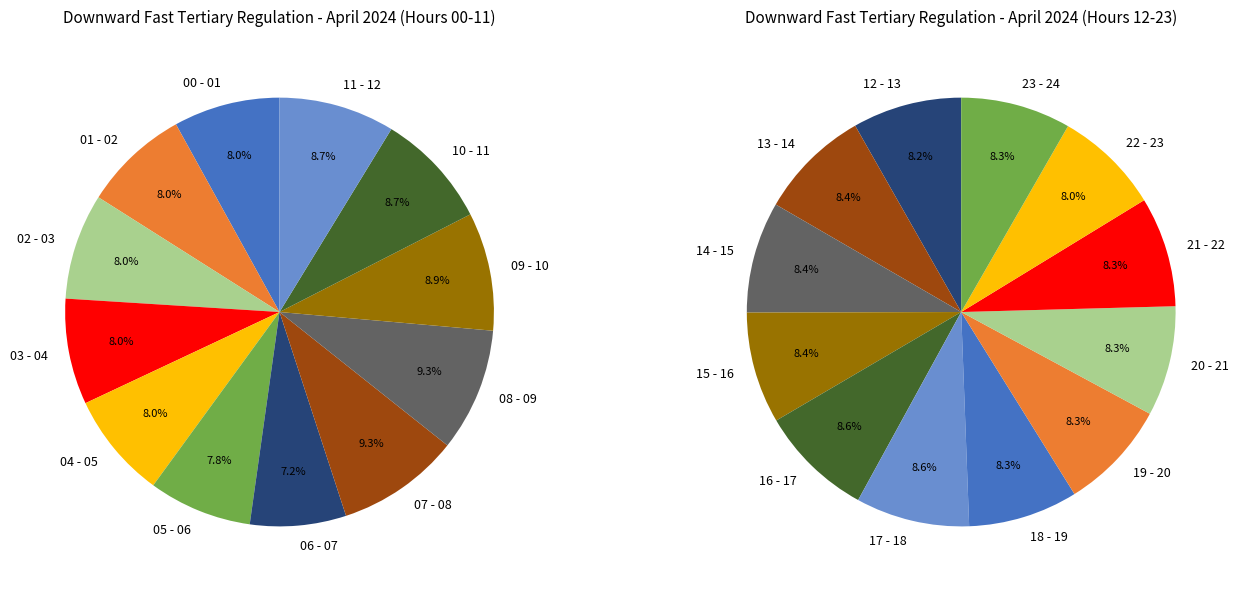

How many segments does this pie chart have?

12